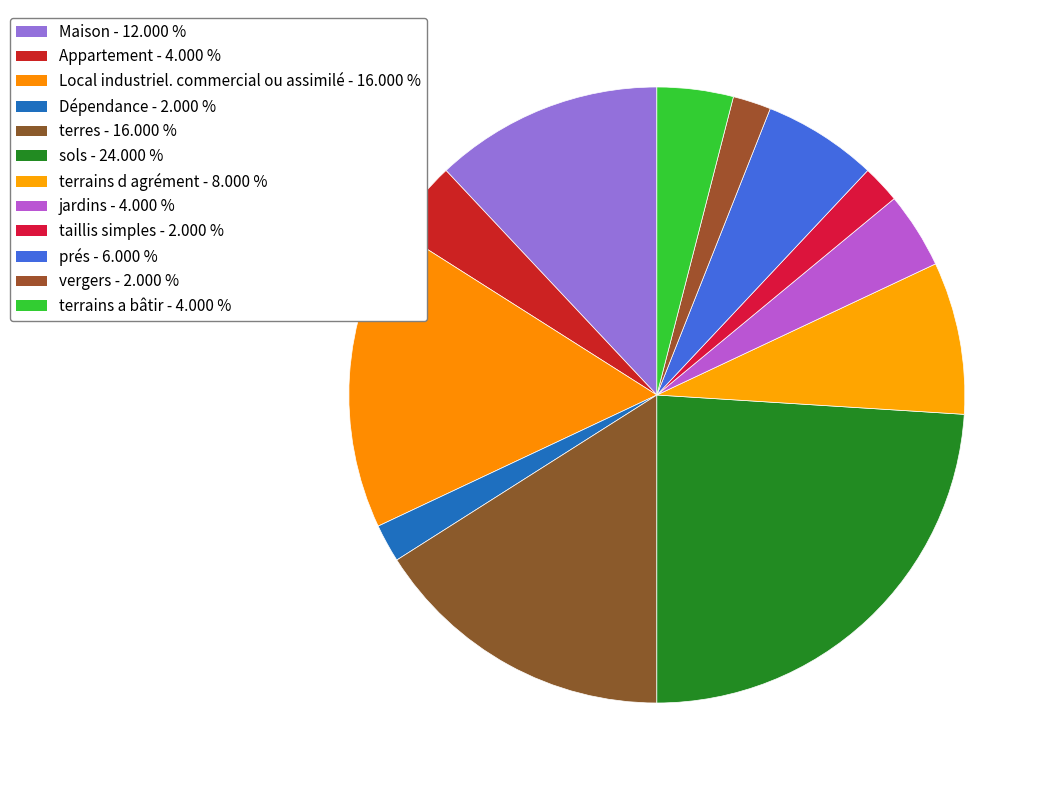

Is there a majority slice in this chart?

No